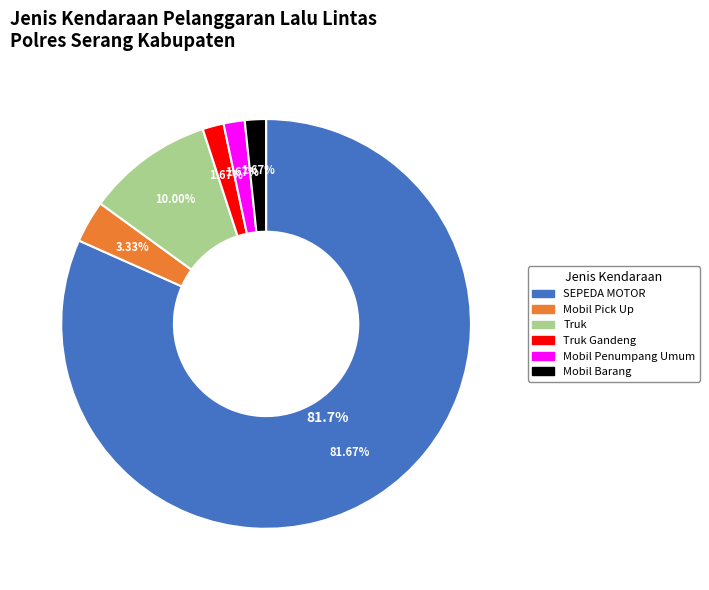

To the nearest percent, what portion does Truk represent?

10%